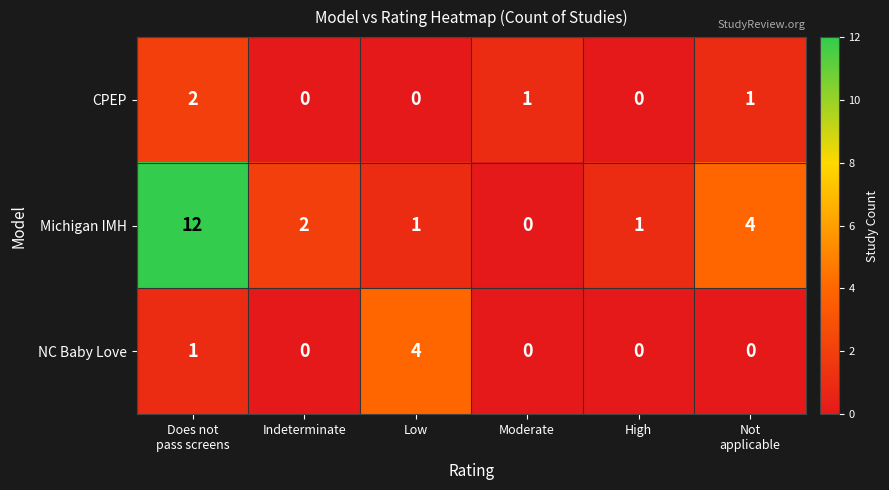

Reading left to right, extract all data points from this chart.

CPEP: 2	0	0	1	0	1
Michigan IMH: 12	2	1	0	1	4
NC Baby Love: 1	0	4	0	0	0